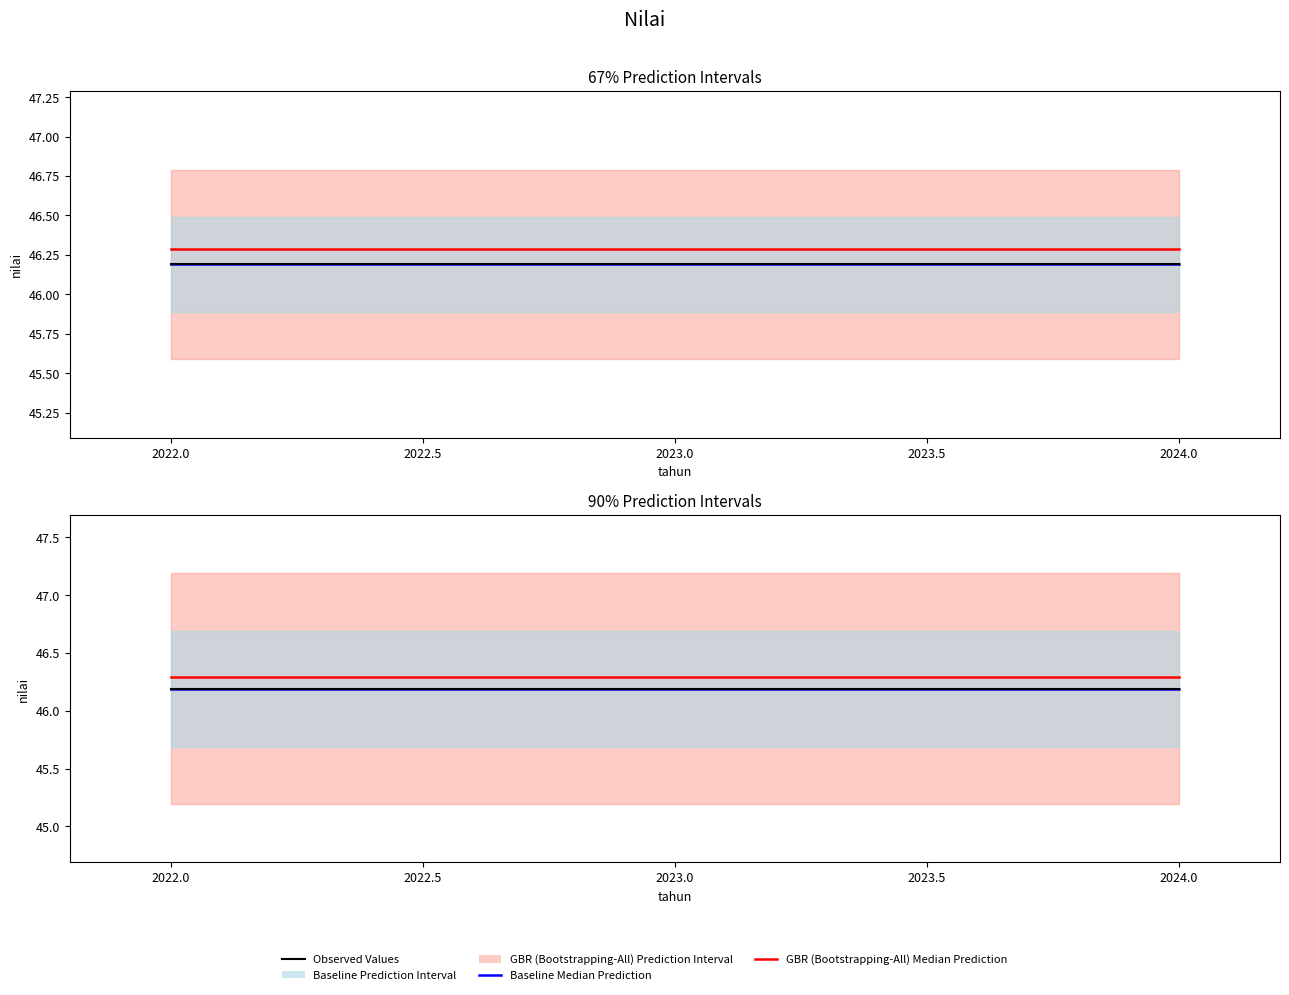

At how many categories does at least one series exceed 46?

3